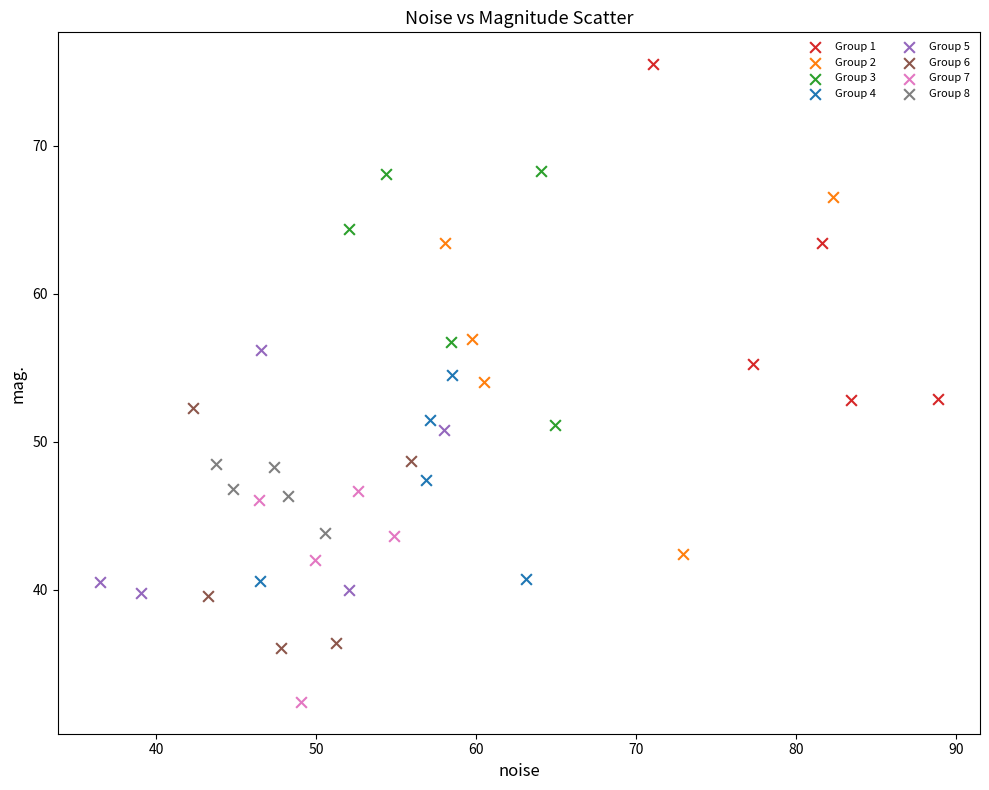

Which series contains the lowest Y value?

Group 7